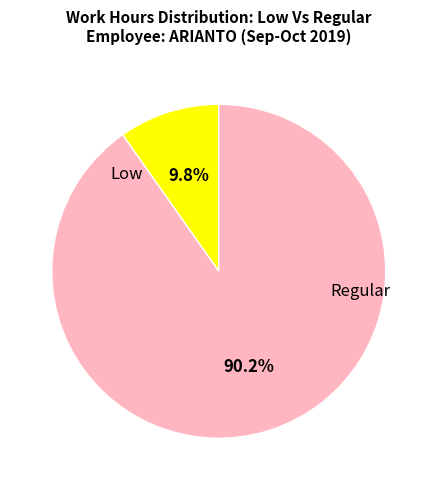

Is there a majority slice in this chart?

Yes